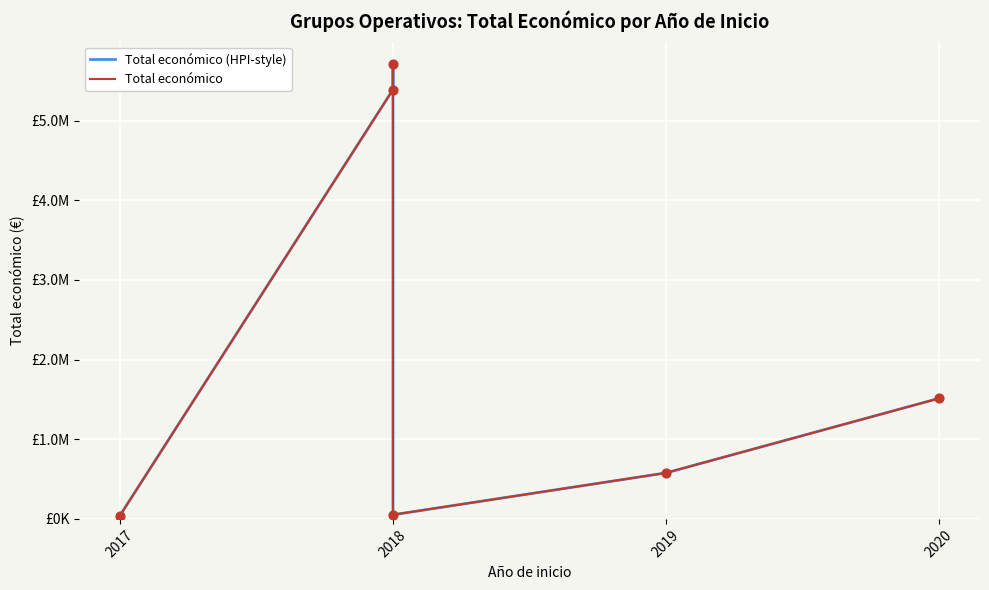

What are all the series names shown in the legend?

Total económico (HPI-style), Total económico